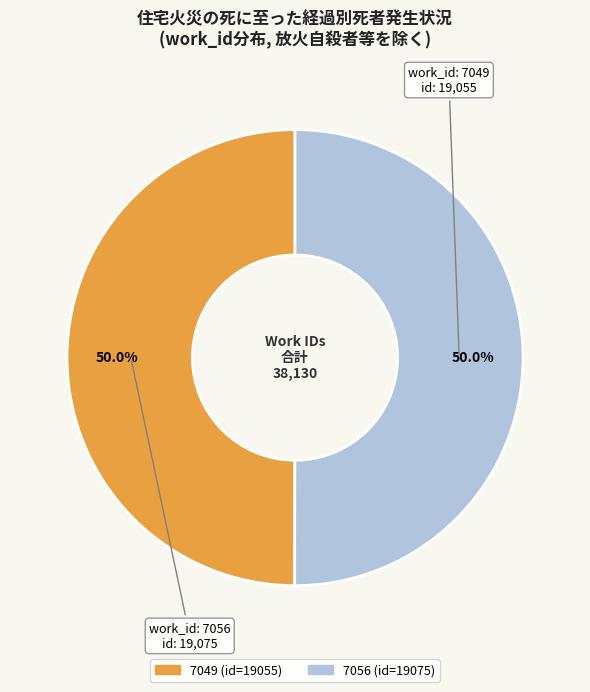

Combined, what portion of the pie is 7049 and 7056?

100.0%